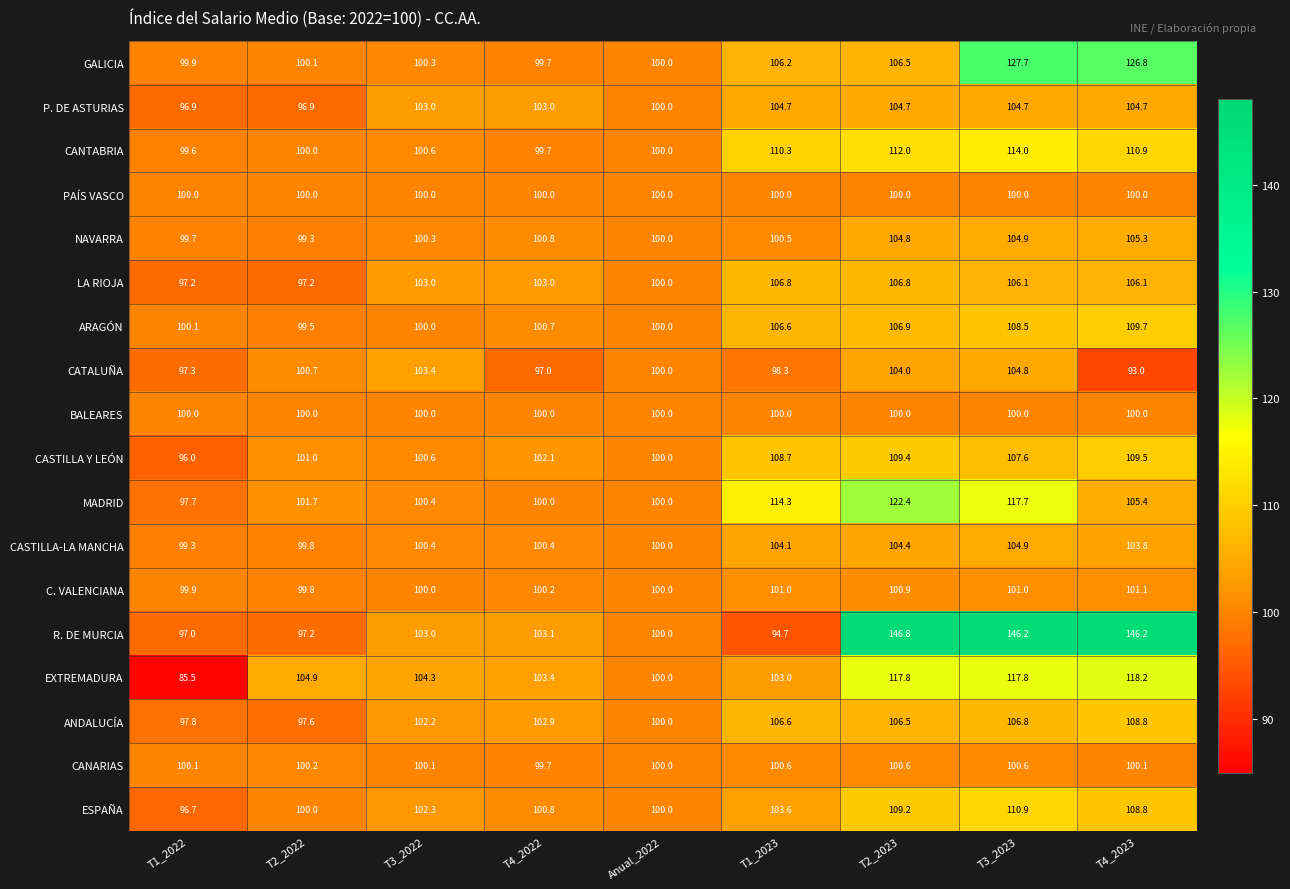

What is the difference between the highest and lowest values at T4_2023?

53.2